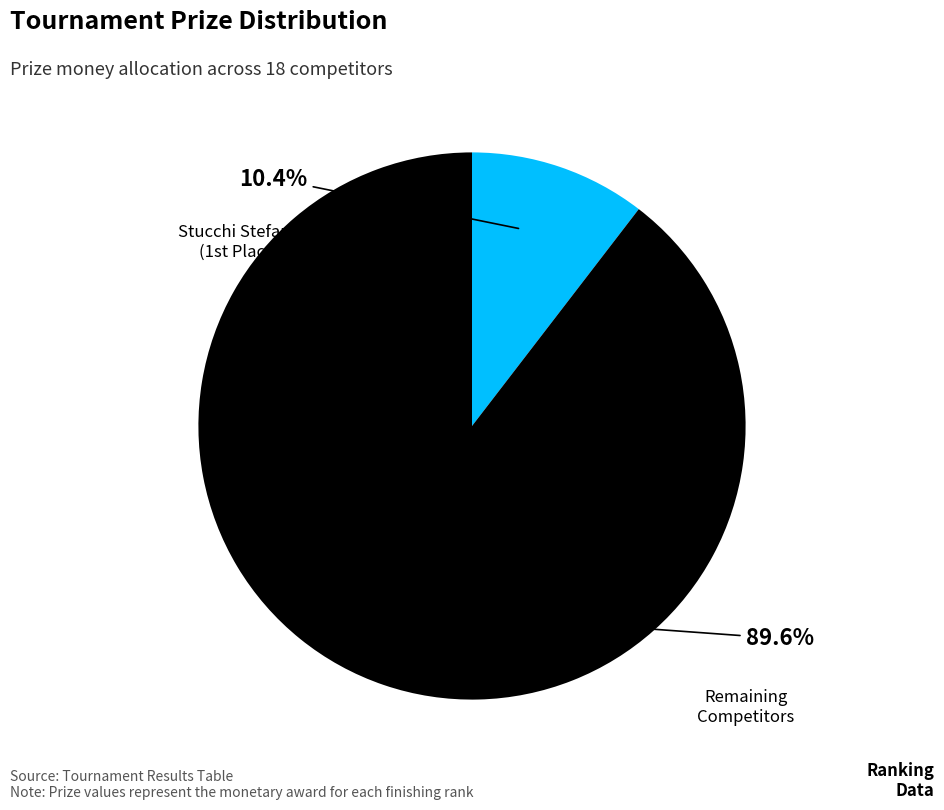

Count the number of slices in the pie.

2